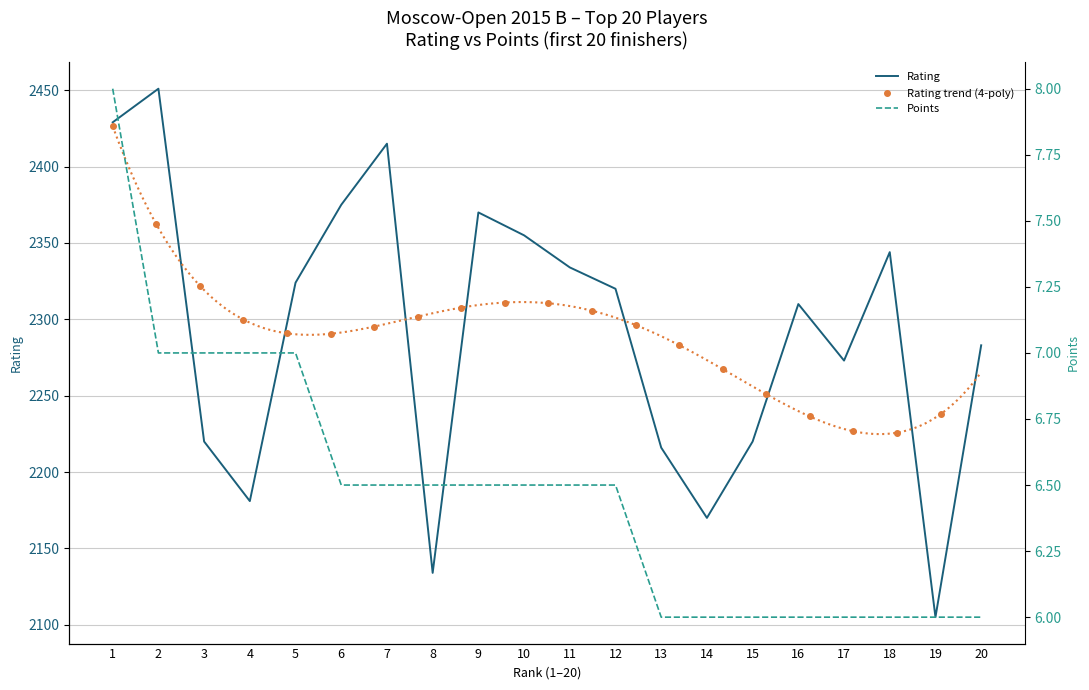

The value of Rating at 5 is 802.6. True or false?

False